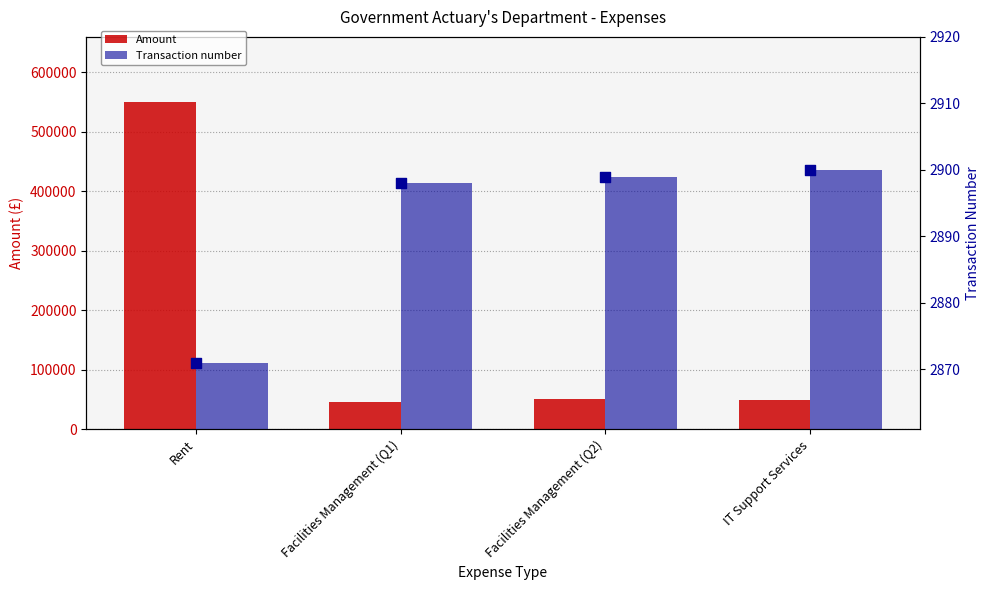

Which series has the largest total across all categories?

Amount